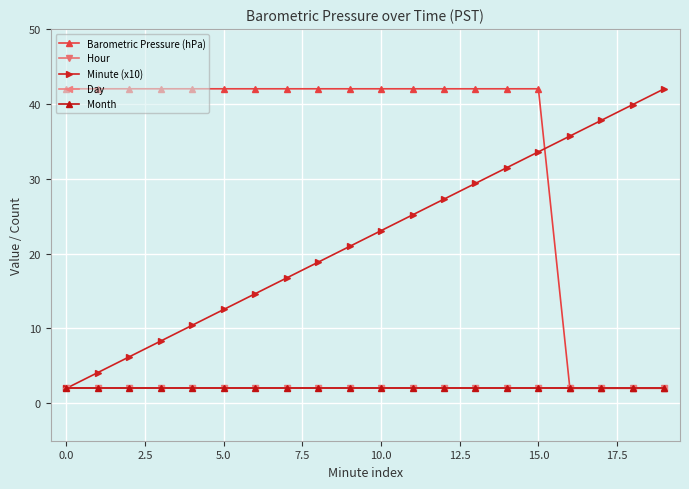

True or false: Month and Hour cross at least once.

False